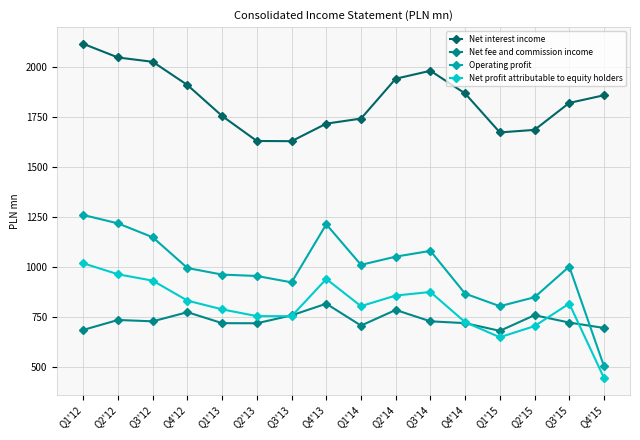

Does the chart display data point markers on the line(s)?

Yes